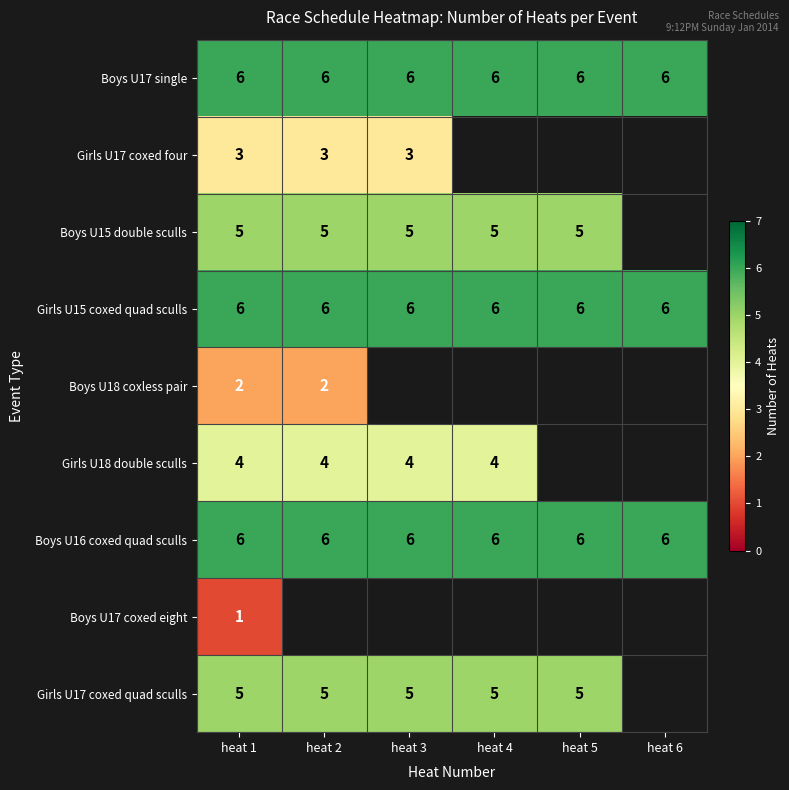

What is the minimum value for Boys U16 coxed quad sculls?

6